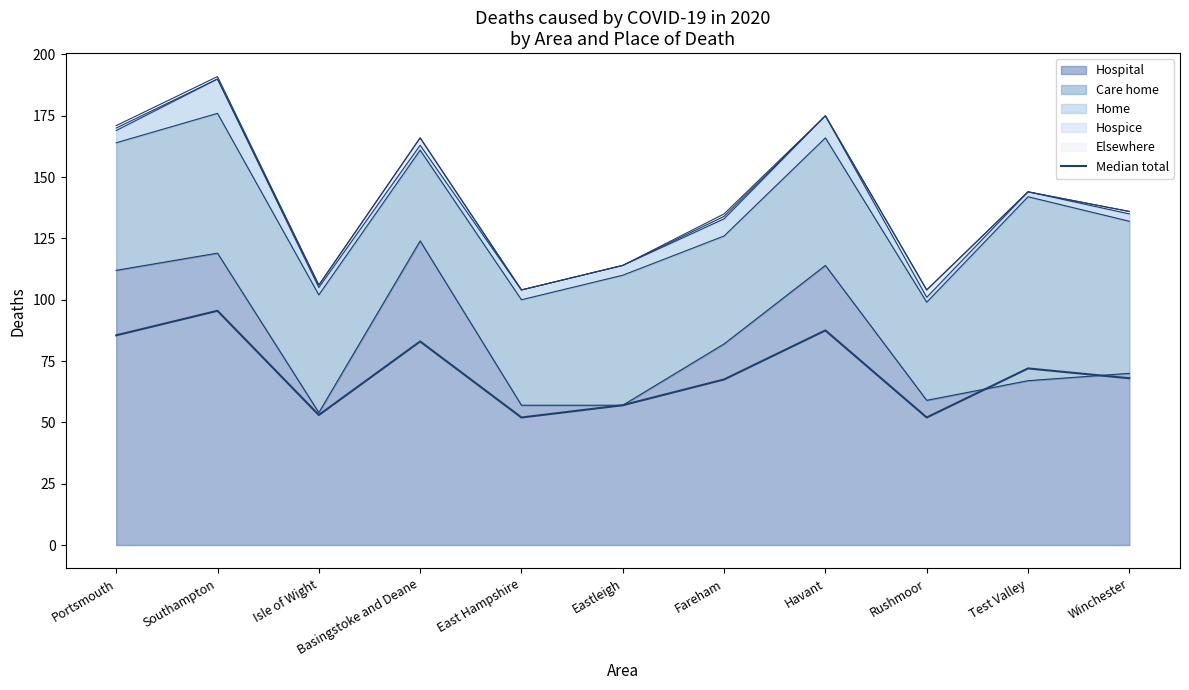

What is the average value?

70.3